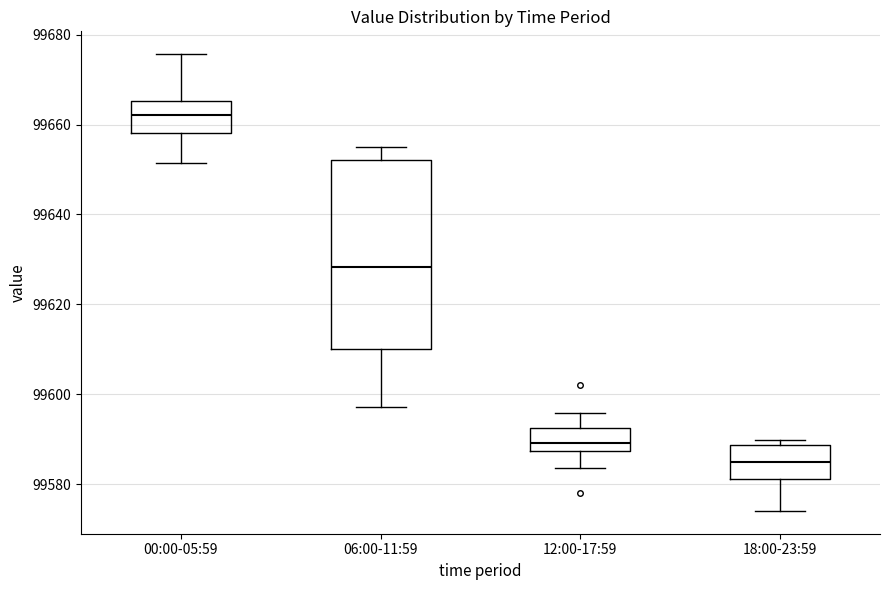

Which box has the highest median line?

00:00-05:59